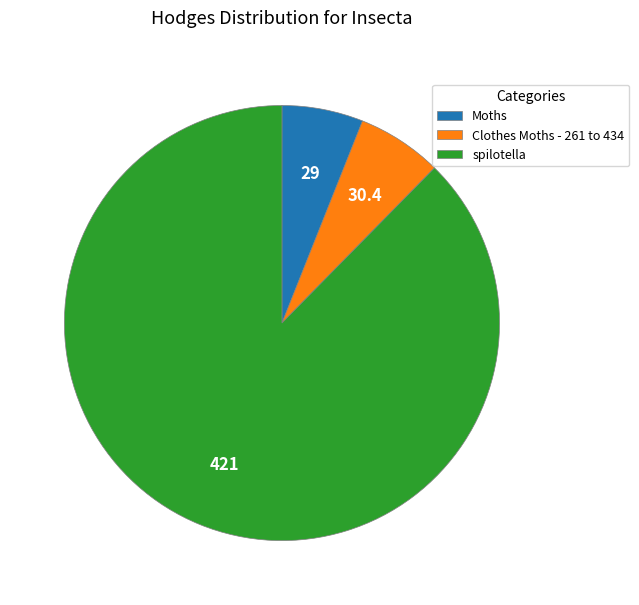

How many slices are in this pie chart?

3